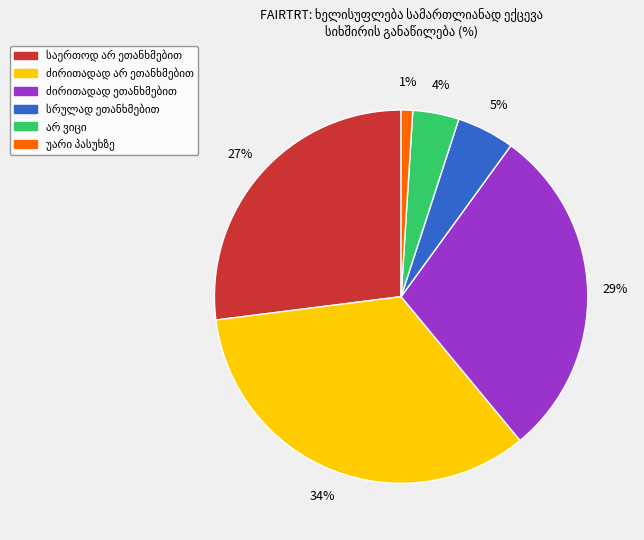

To the nearest percent, what is the average slice percentage?

17%